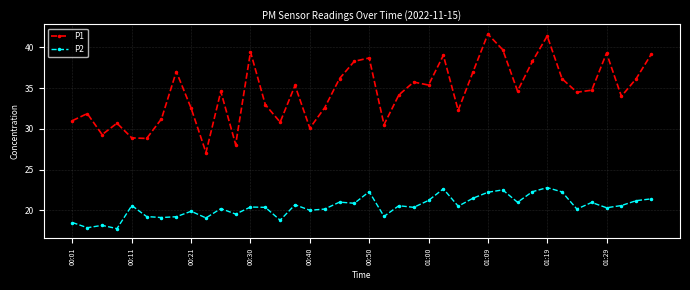

What is the sum of all P1 values?

1379.5